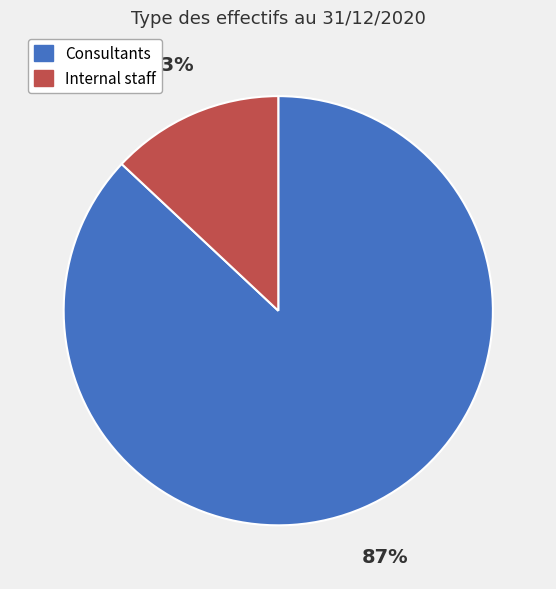

To the nearest percent, what is the difference between the largest and smallest slice percentages?

74%